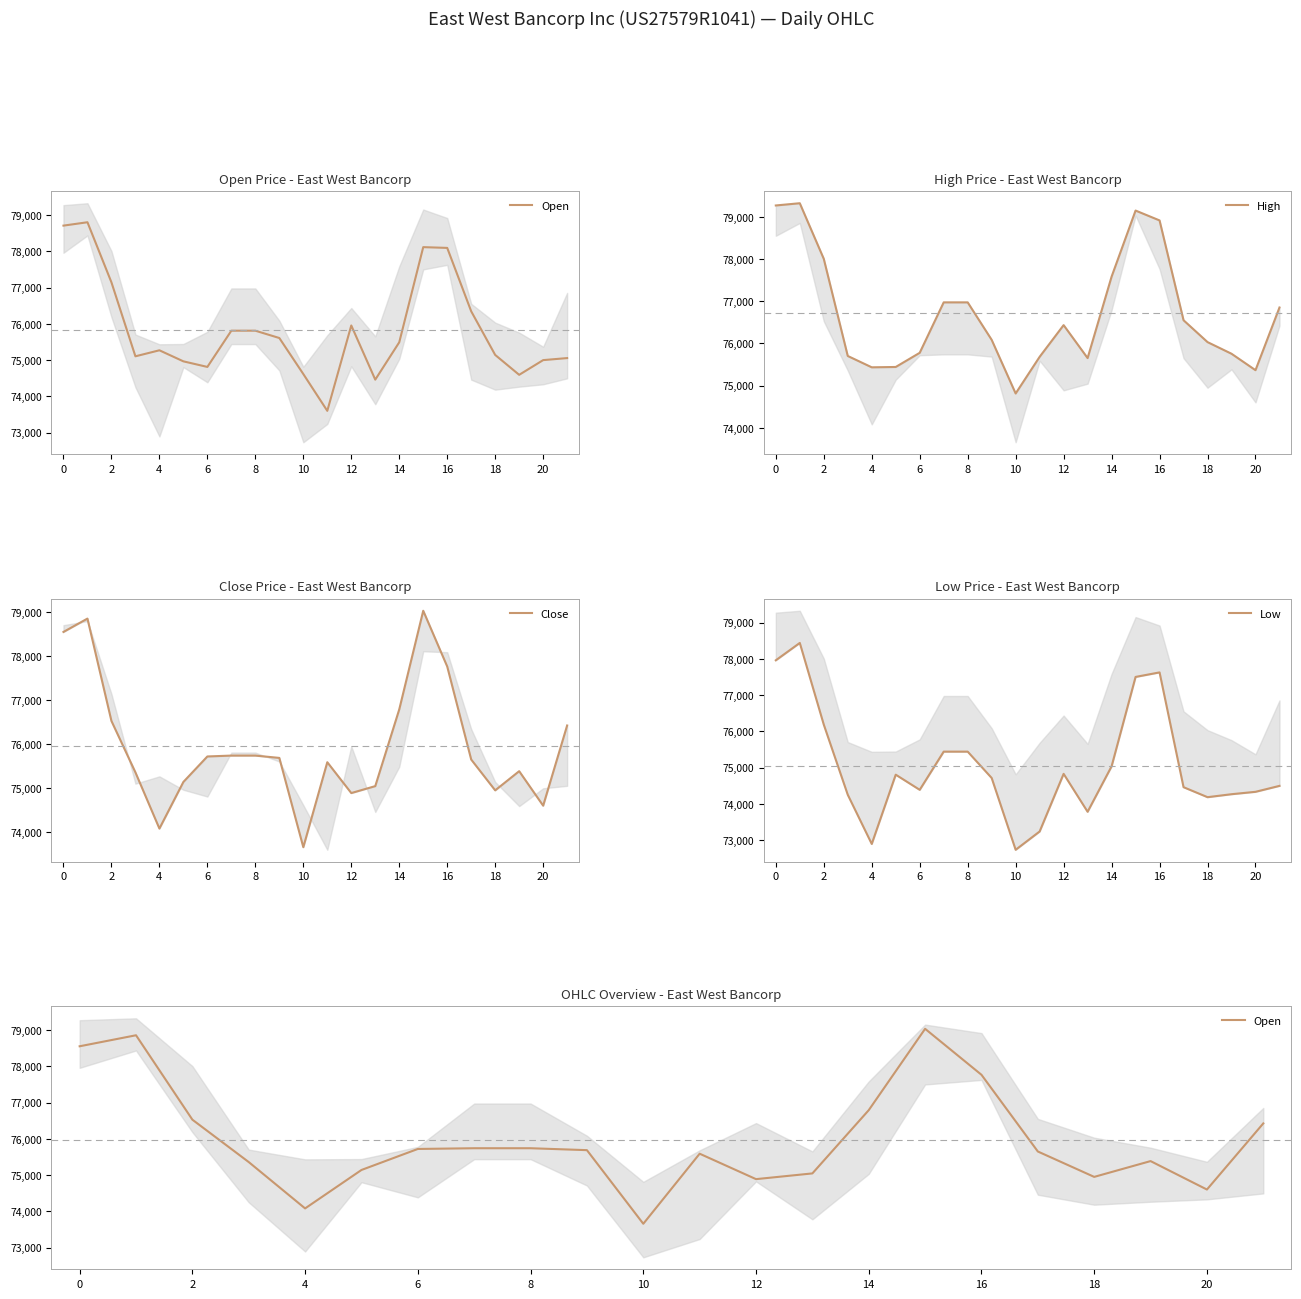

What value does the Close series have at 16?

77769